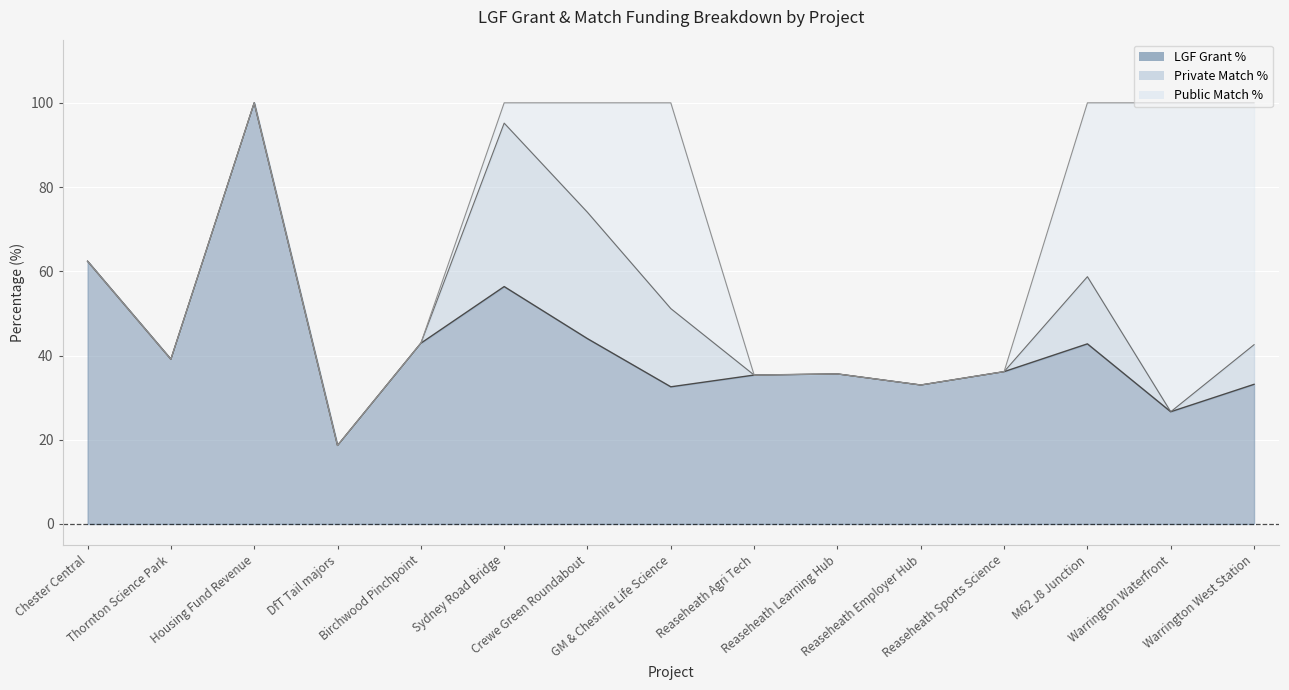

What is the highest value of the LGF Grant % series?

100.0